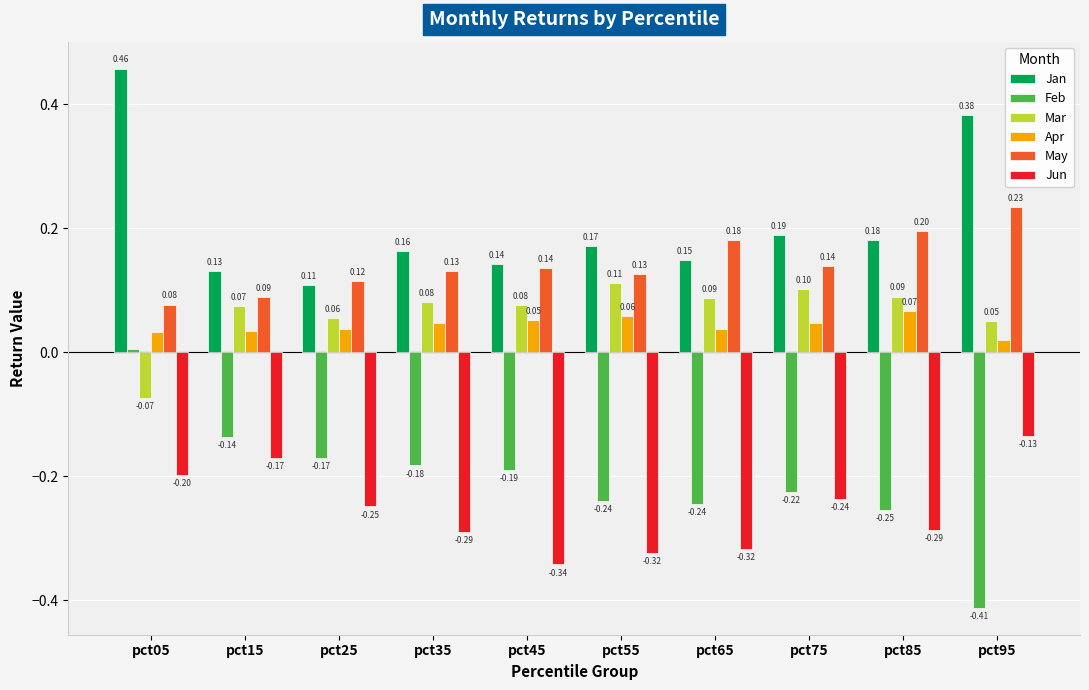

What is the sum of all May values?

1.4